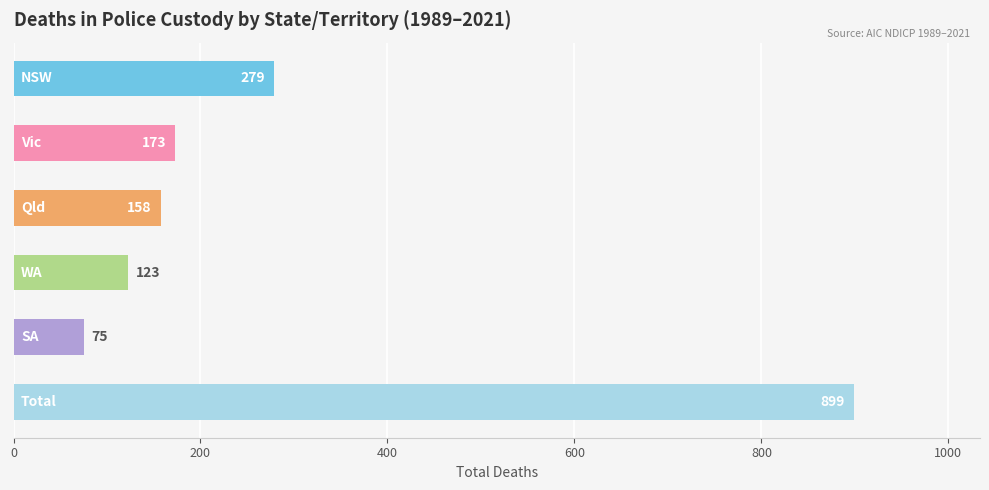

Reading top to bottom, extract all data points from this chart.

279	173	158	123	75	899